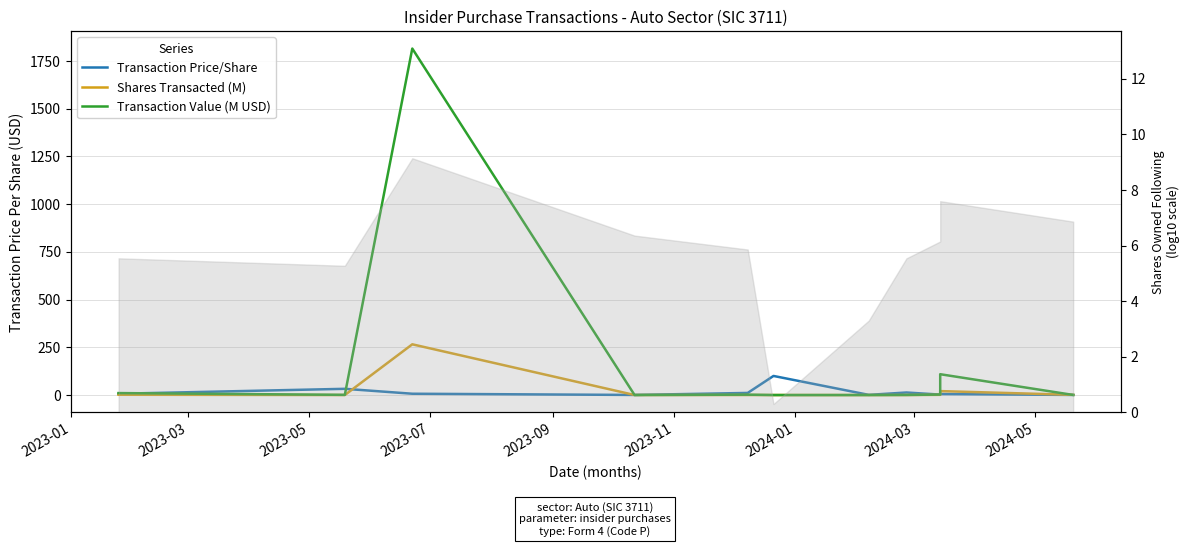

Rank the series by their maximum value, from lowest to highest.

Transaction Price/Share, Shares Transacted (M), Transaction Value (M USD)